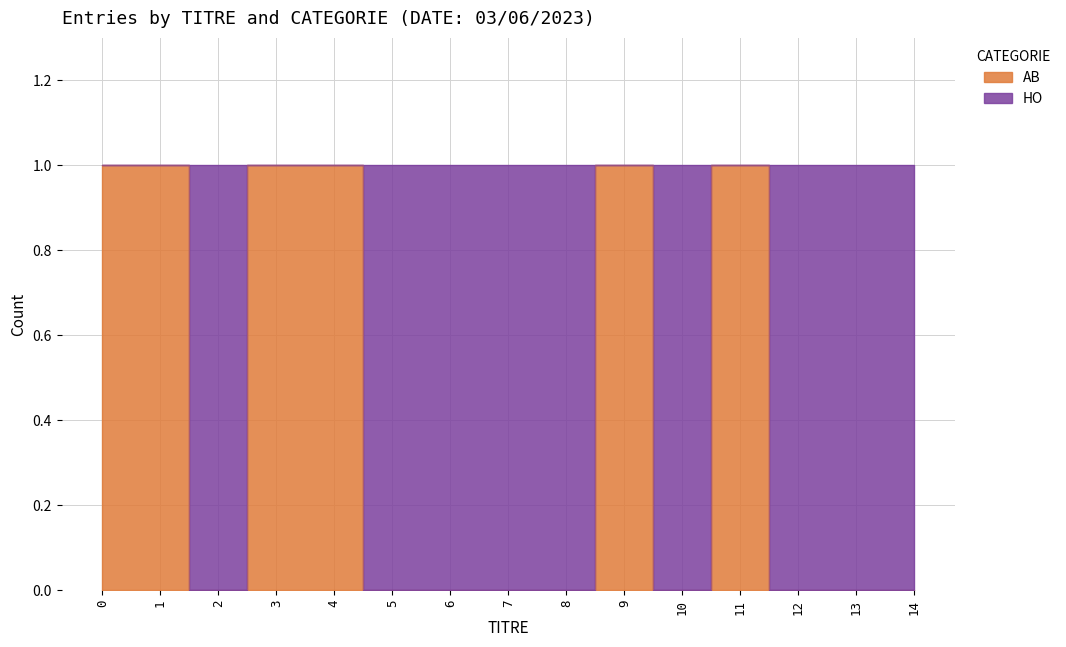

At which label is the value closest to 0?

2